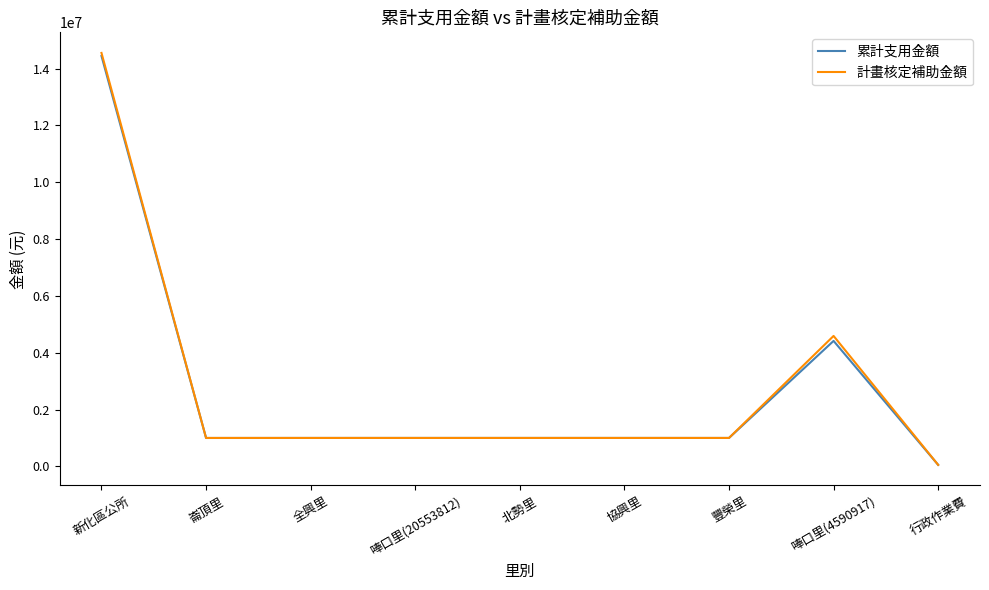

What is the sum of the 累計支用金額 values at 唪口里(4590917) and 唪口里(20553812)?

5416120